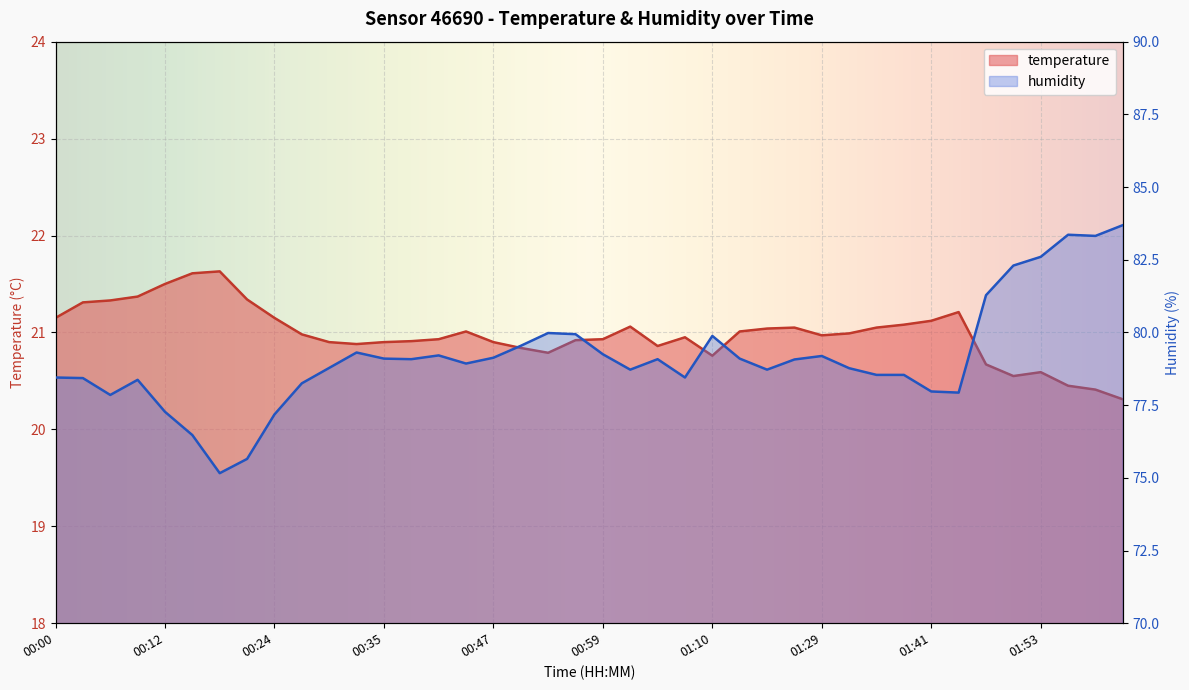

True or false: humidity has more than 0 interior local peaks.

True